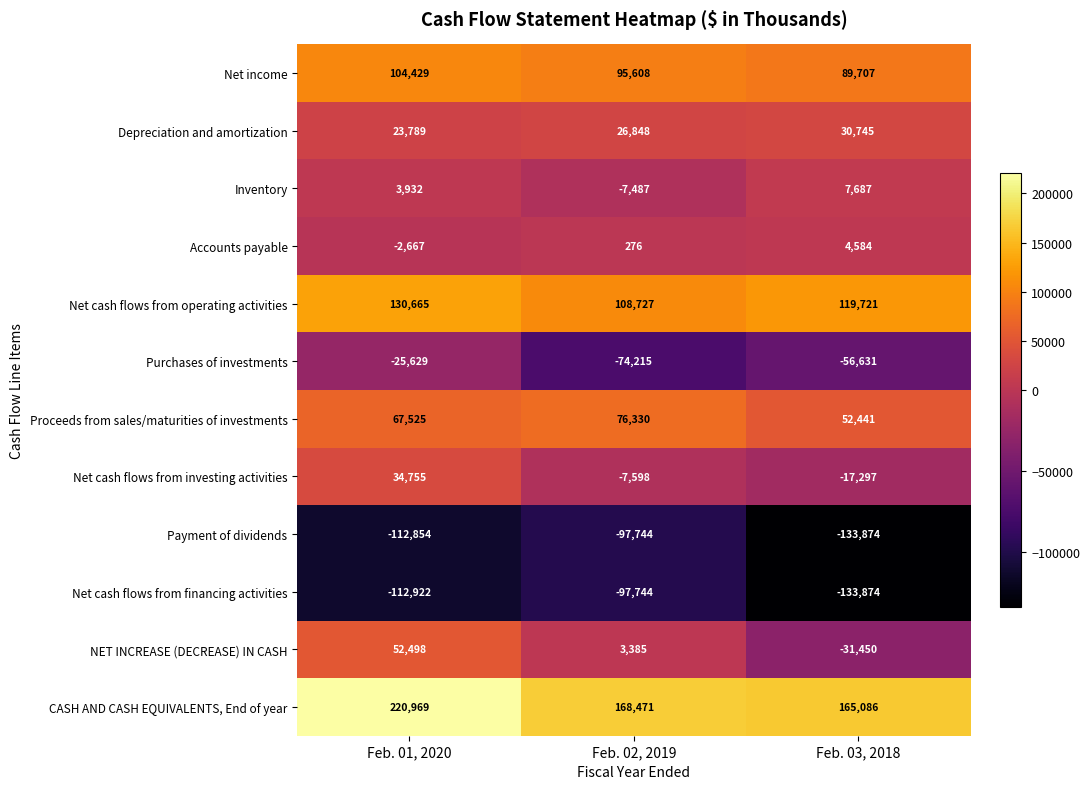

Which category has the highest value in the Net cash flows from investing activities series?

Feb. 01, 2020